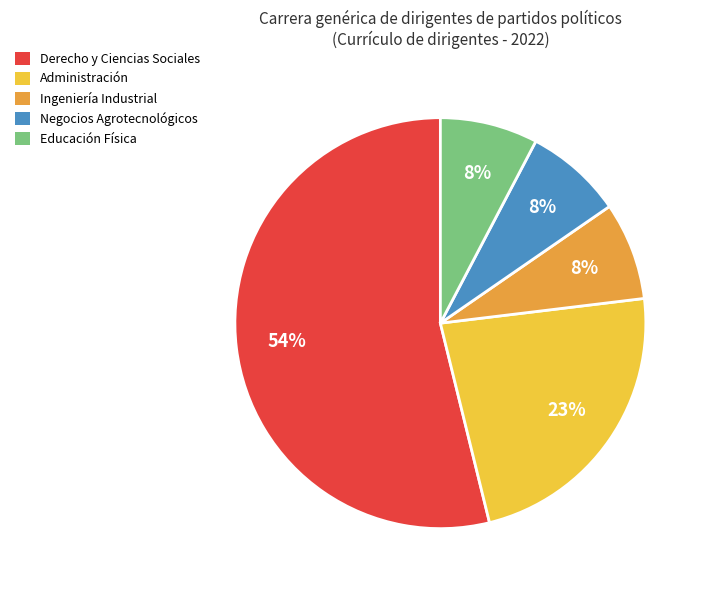

Combined, do Educación Física and Negocios Agrotecnológicos account for over 50%?

No